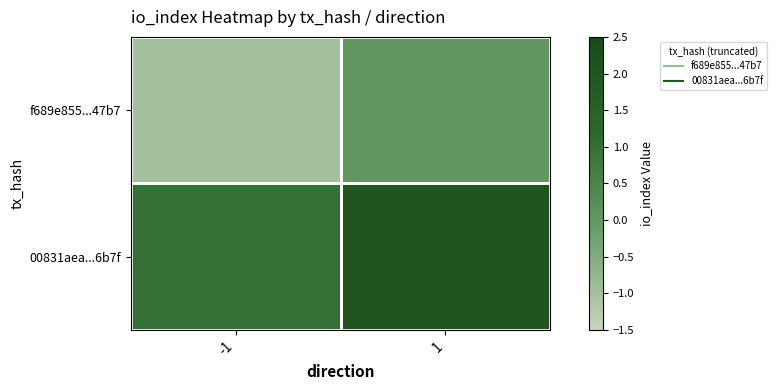

List the series in order of their peak value, highest first.

00831aea...6b7f, f689e855...47b7